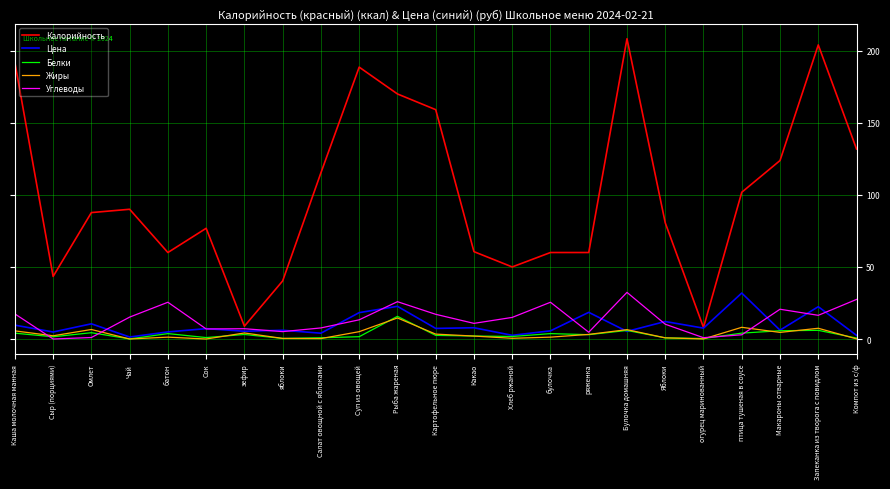

Is the value of Калорийность at Запеканка из творога с повидлом greater than the value of Белки at огурец маринованный?

Yes